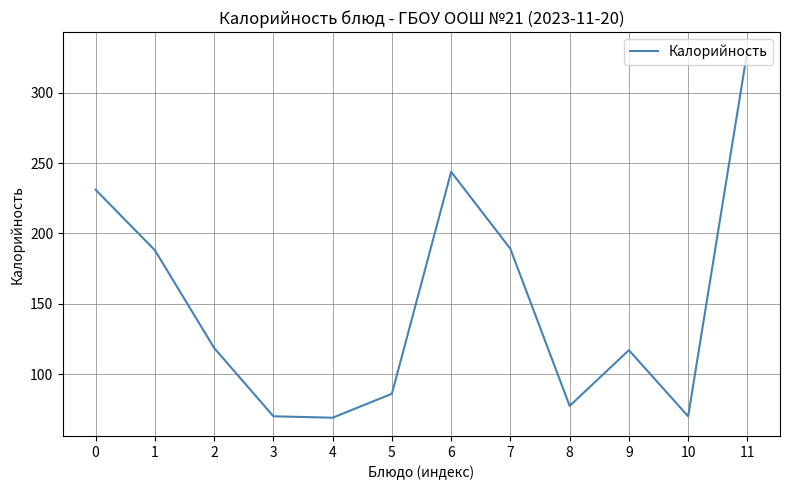

Which category has the highest value across all series?

11